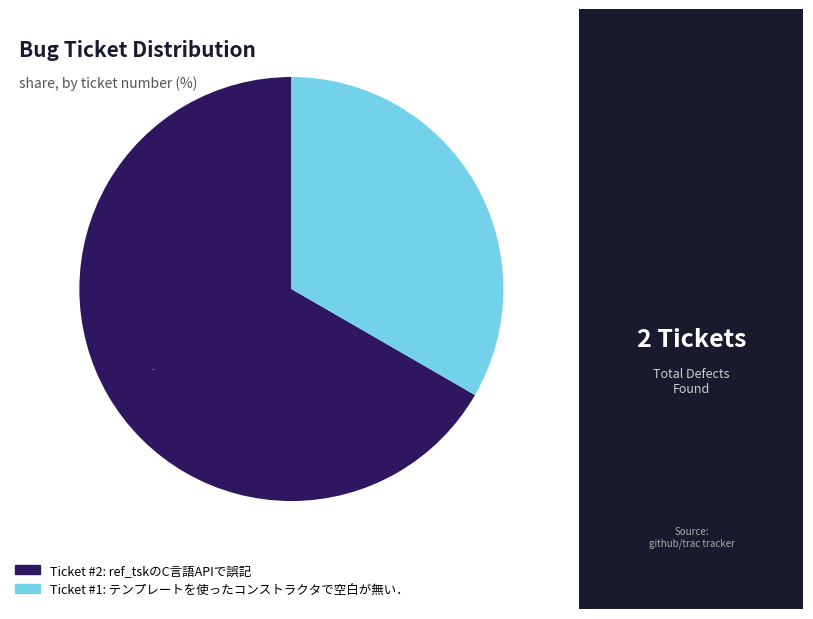

Is there any slice that represents more than half of the pie?

Yes